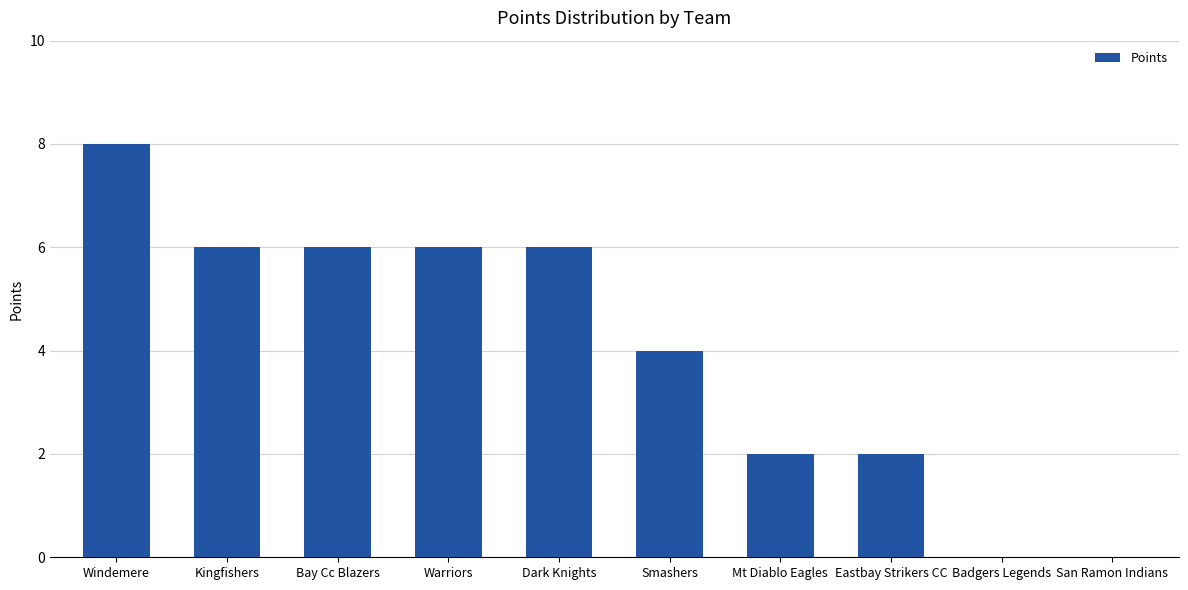

Reading left to right, list all the values displayed in this chart.

Windemere=8	Kingfishers=6	Bay Cc Blazers=6	Warriors=6	Dark Knights=6	Smashers=4	Mt Diablo Eagles=2	Eastbay Strikers CC=2	Badgers Legends=0	San Ramon Indians=0